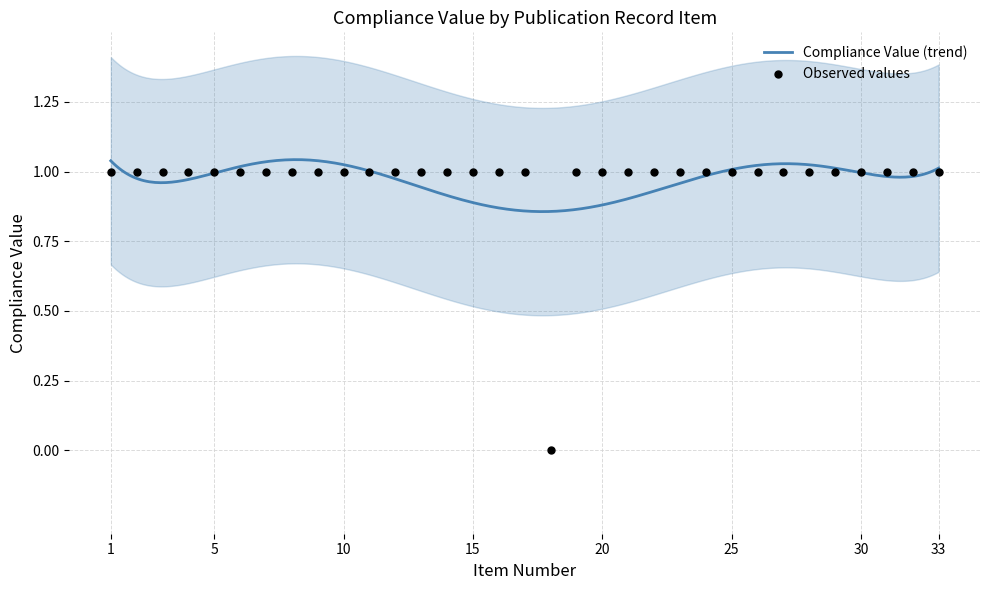

Which has a higher value, 25 or 21?

25